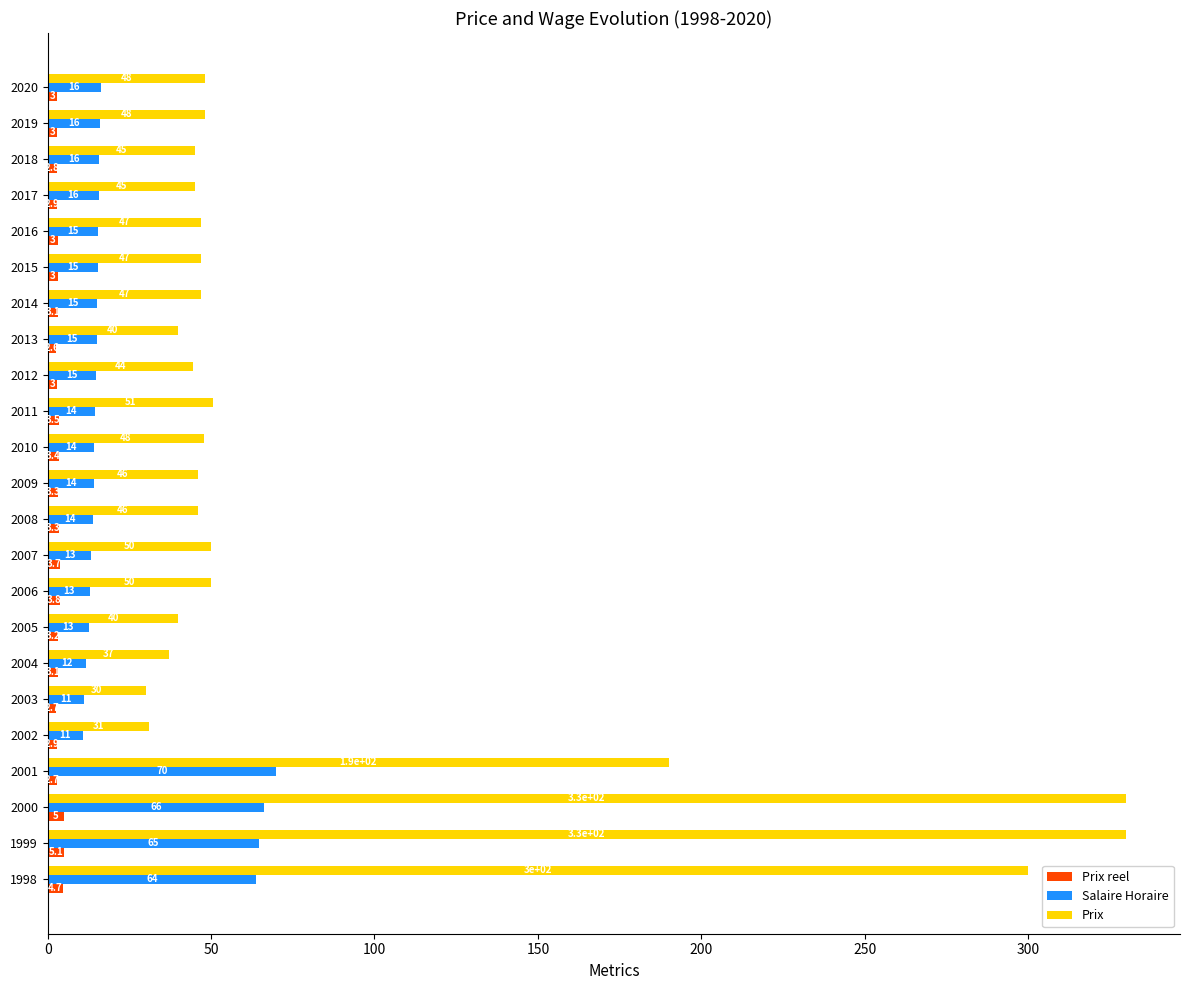

List the labels in order of Salaire Horaire value, smallest first.

2002, 2003, 2004, 2005, 2006, 2007, 2008, 2009, 2010, 2011, 2012, 2013, 2014, 2015, 2016, 2017, 2018, 2019, 2020, 1998, 1999, 2000, 2001